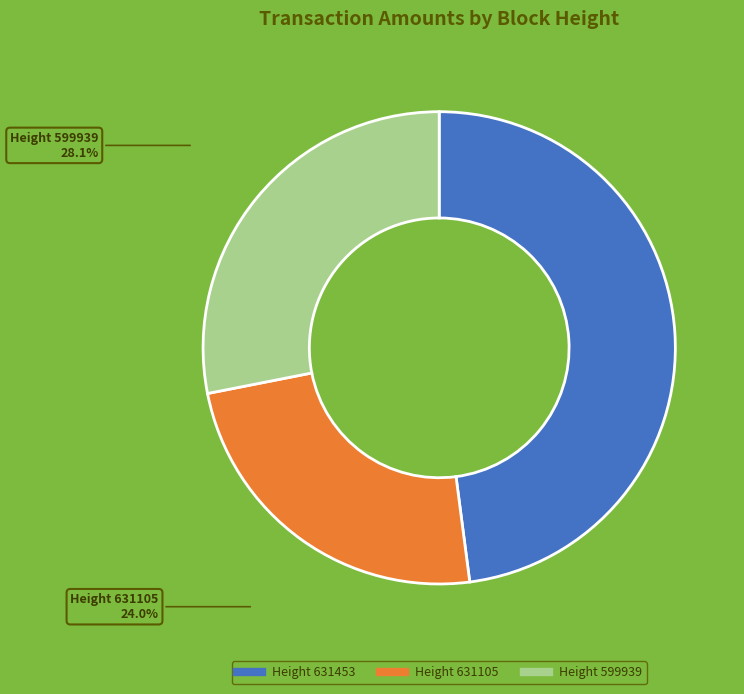

How many segments does this pie chart have?

3